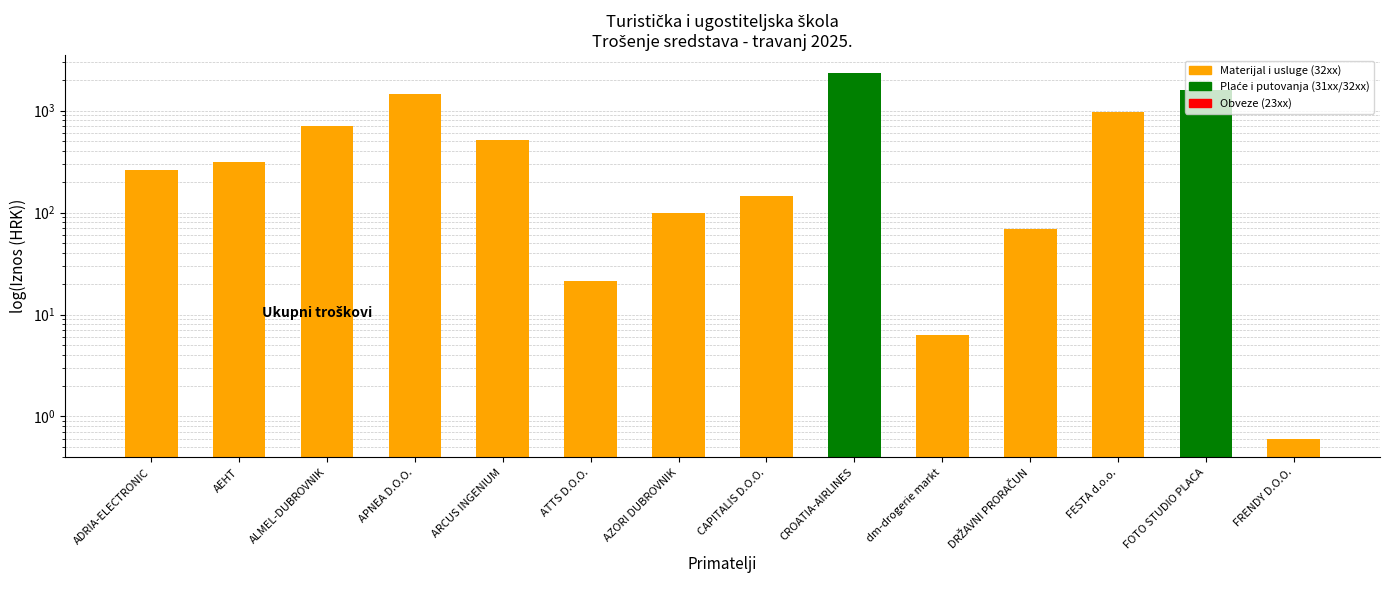

Count the number of data series in this chart.

1